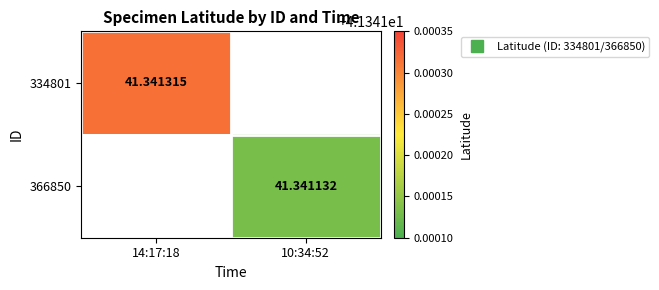

At which label does 334801 reach its peak?

14:17:18